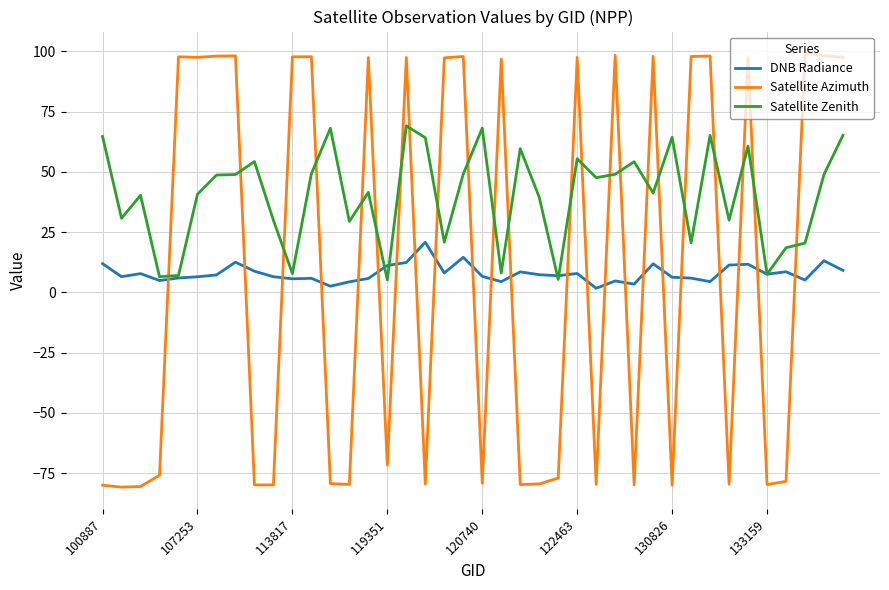

What is the highest value of the Satellite Zenith series?

69.1